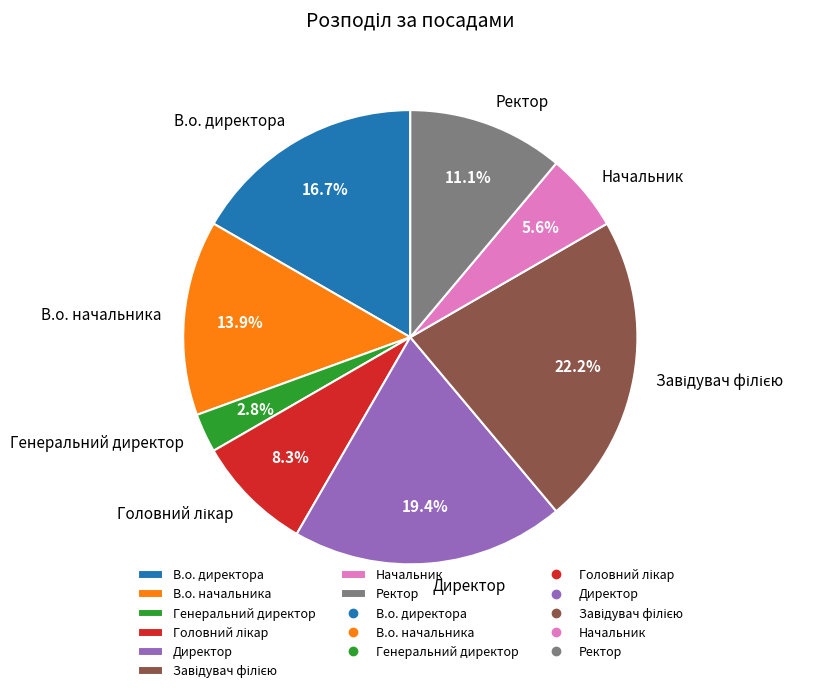

True or false: В.о. директора accounts for 23% of the total.

False